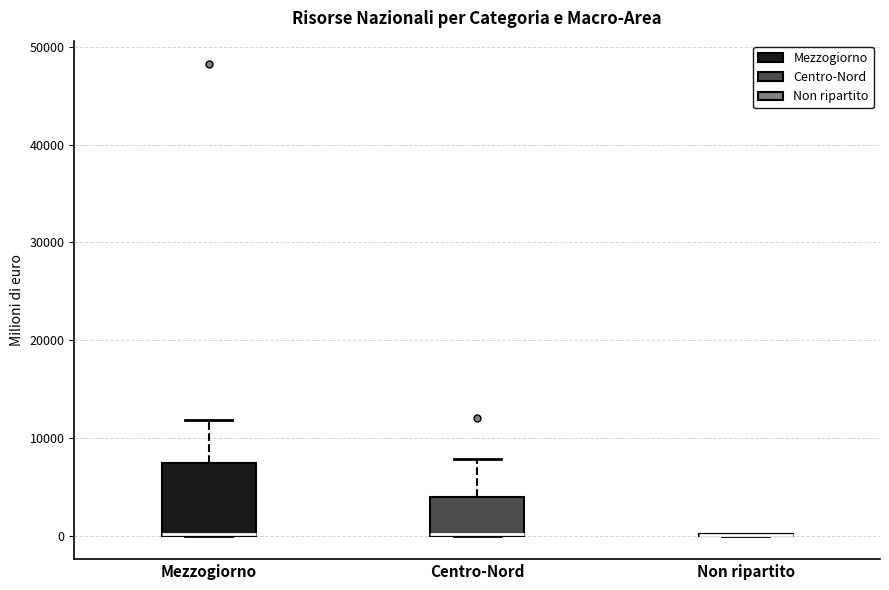

Reading left to right, read every box against the y-axis: the position of its median line, the range the box covers, and the ends of its whiskers. The values are not printed on the chart, so give them approximately, as read against the axis.

Mezzogiorno: median 0 (drawn on the box's lower edge), box 0 to 7000, whiskers 0 to 12000
Centro-Nord: median 0 (drawn on the box's lower edge), box 0 to 4000, whiskers 0 to 8000
Non ripartito: box collapsed to a line at 0, whiskers 0 to 0